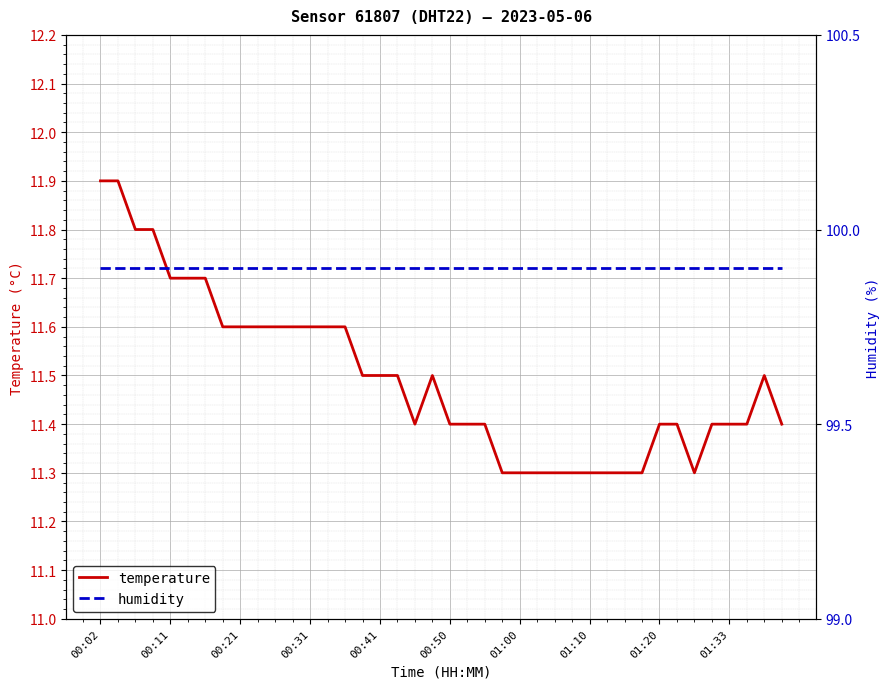

Between 21 and 23, which series saw the biggest shift?

temperature